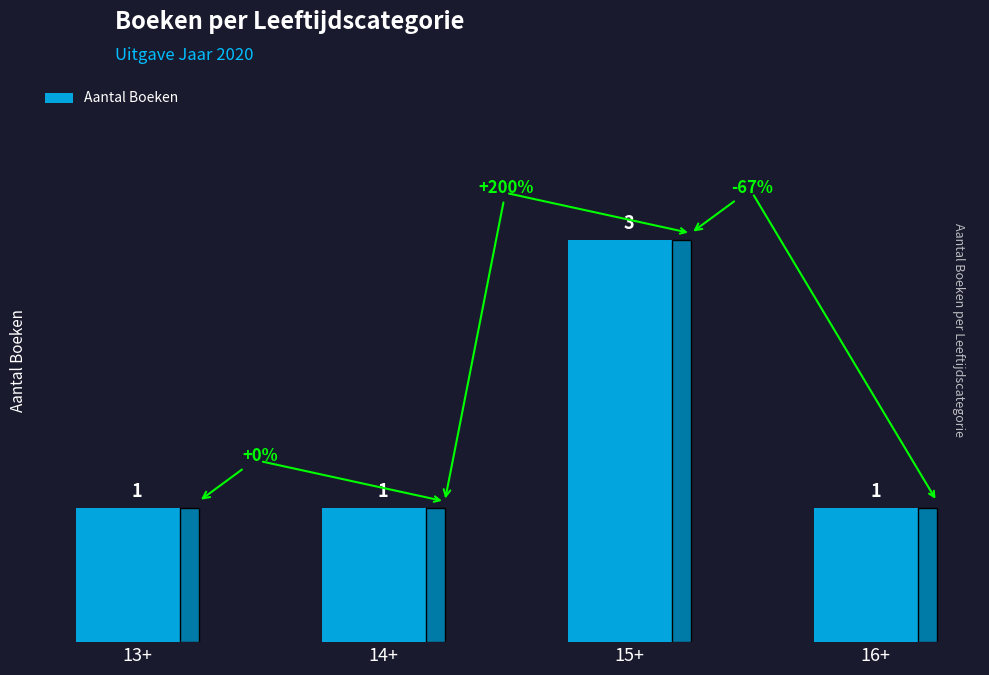

What position from the left is 15+?

3